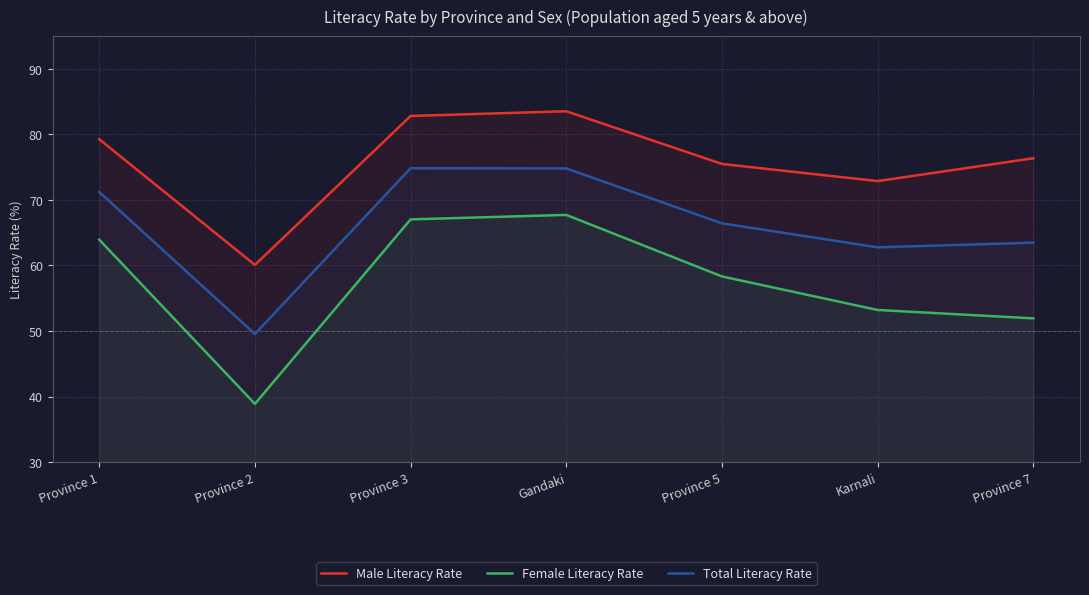

What is the average value of the Male Literacy Rate series?

75.8